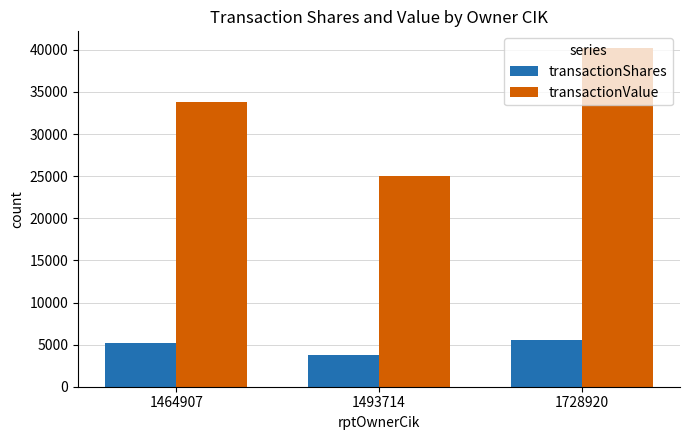

What is the difference between the maximum and minimum values in the transactionShares series?

1800